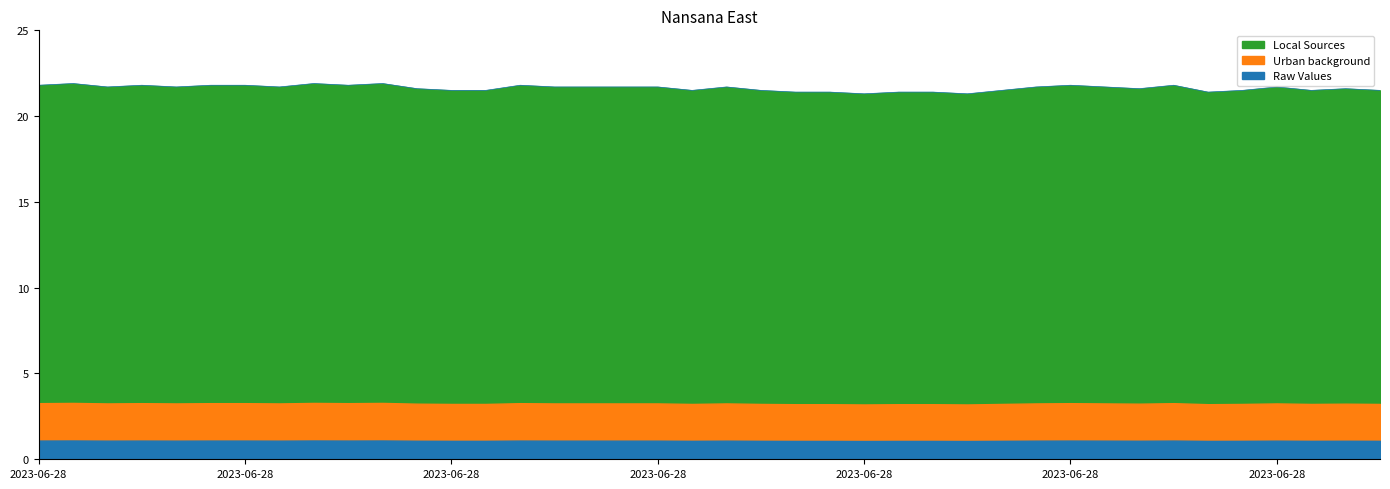

Reading left to right, extract all data points from this chart.

21.8	21.9	21.7	21.8	21.7	21.8	21.8	21.7	21.9	21.8	21.9	21.6	21.5	21.5	21.8	21.7	21.7	21.7	21.7	21.5	21.7	21.5	21.4	21.4	21.3	21.4	21.4	21.3	21.5	21.7	21.8	21.7	21.6	21.8	21.4	21.5	21.7	21.5	21.6	21.5